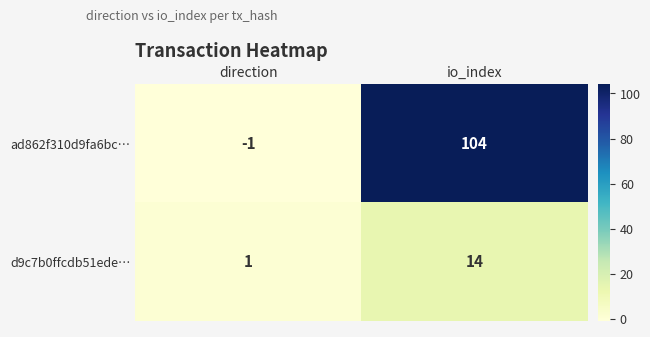

What is the sum of all ad862f310d9fa6bc… values?

103